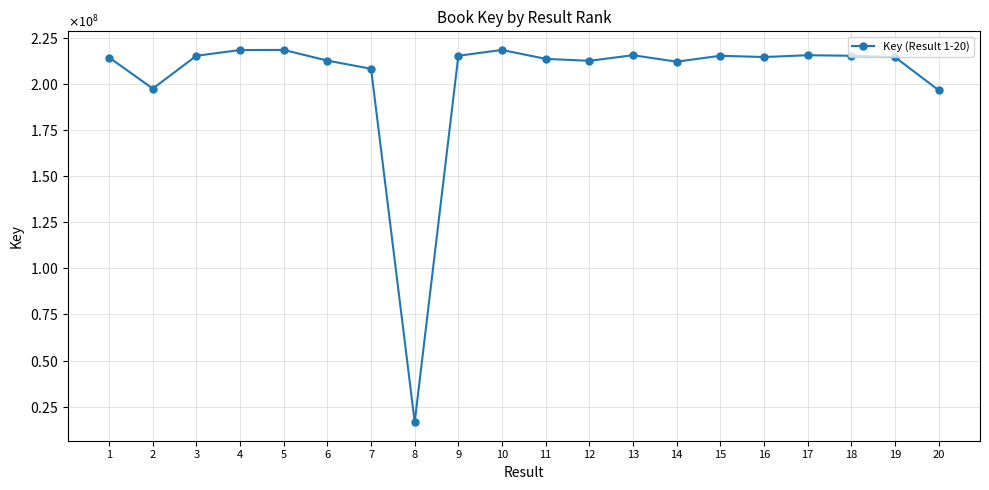

Reading right to left, extract all data points from this chart.

196552743	214484304	215183395	215474769	214484057	215182959	211970136	215475590	212448387	213506607	218325940	215185342	16621485	208133573	212555931	218335874	218290145	215186173	197387175	214224416